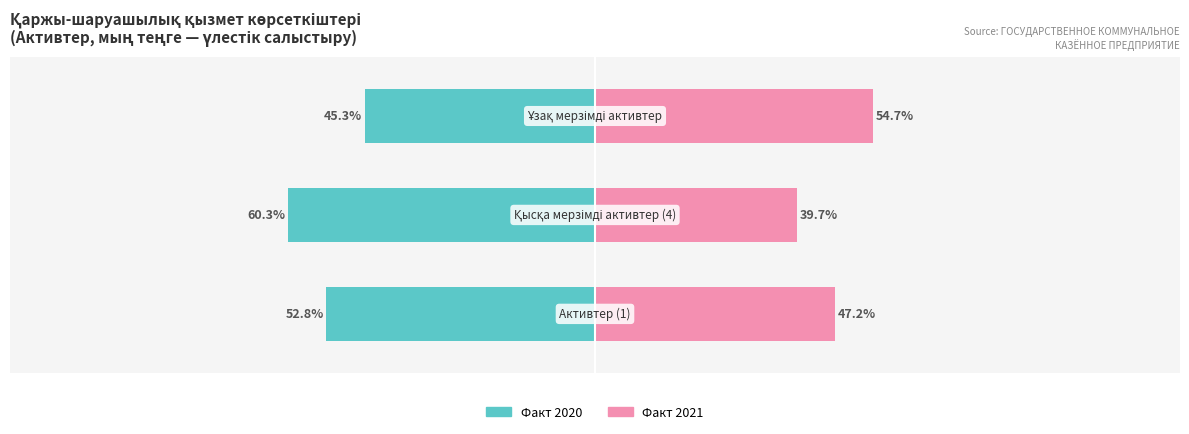

What are all the series names shown in the legend?

Факт 2020, Факт 2021